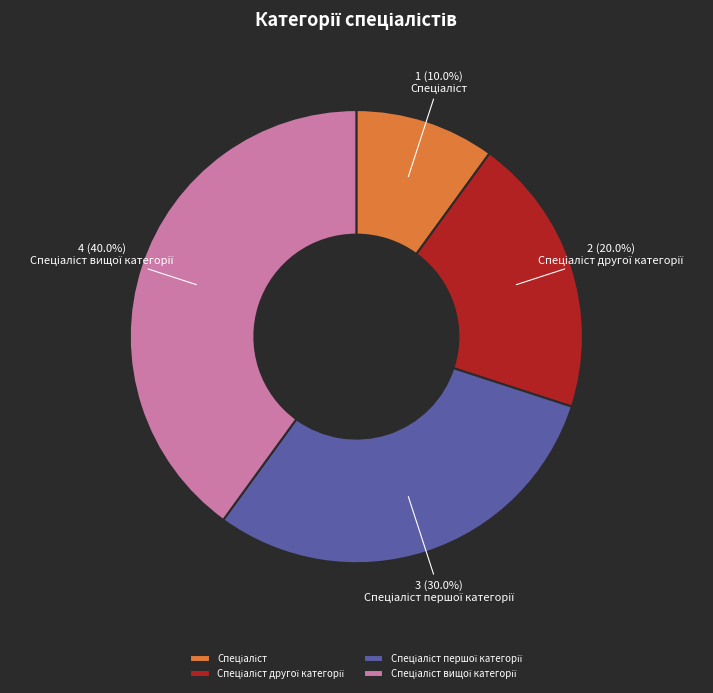

To the nearest percent, what is the difference between the largest and smallest slice percentages?

30%